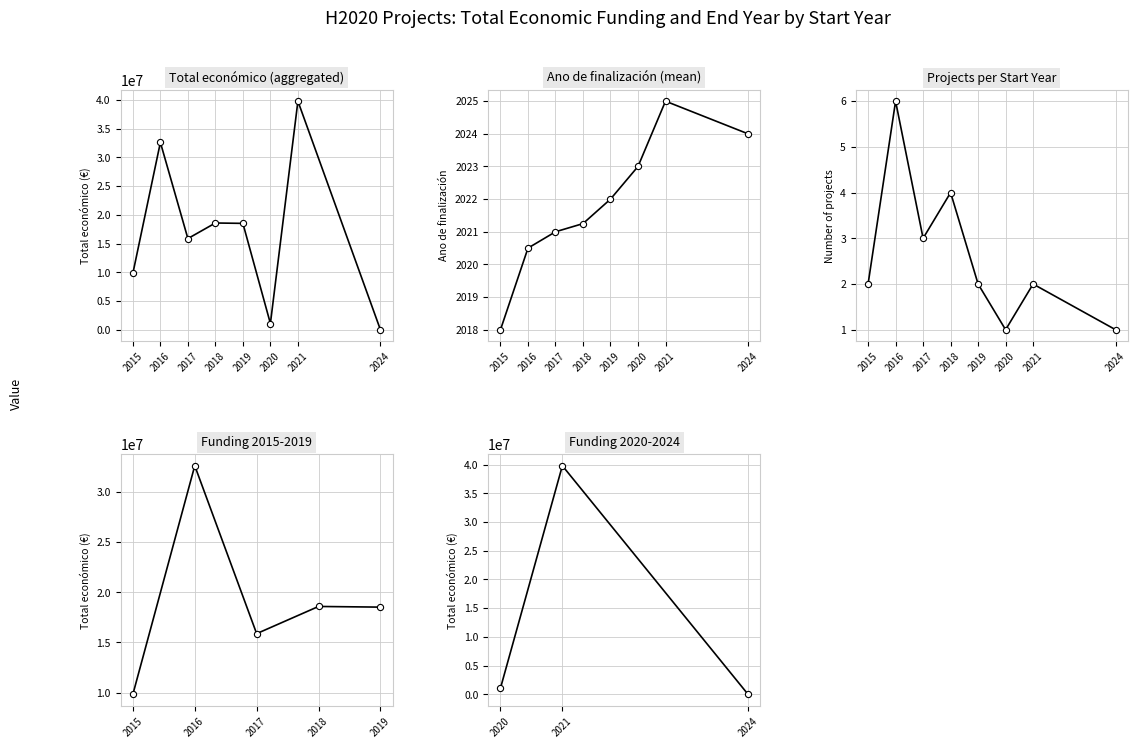

Which series has the largest Y range (max minus min)?

Total económico